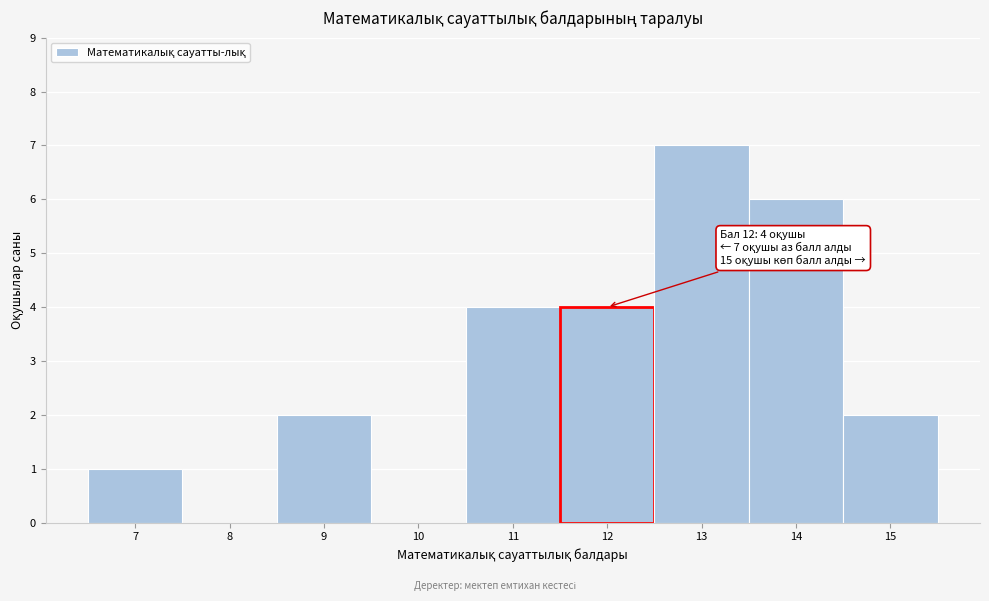

Over which range of the x-axis is the bar tallest?

12.5 to 13.5